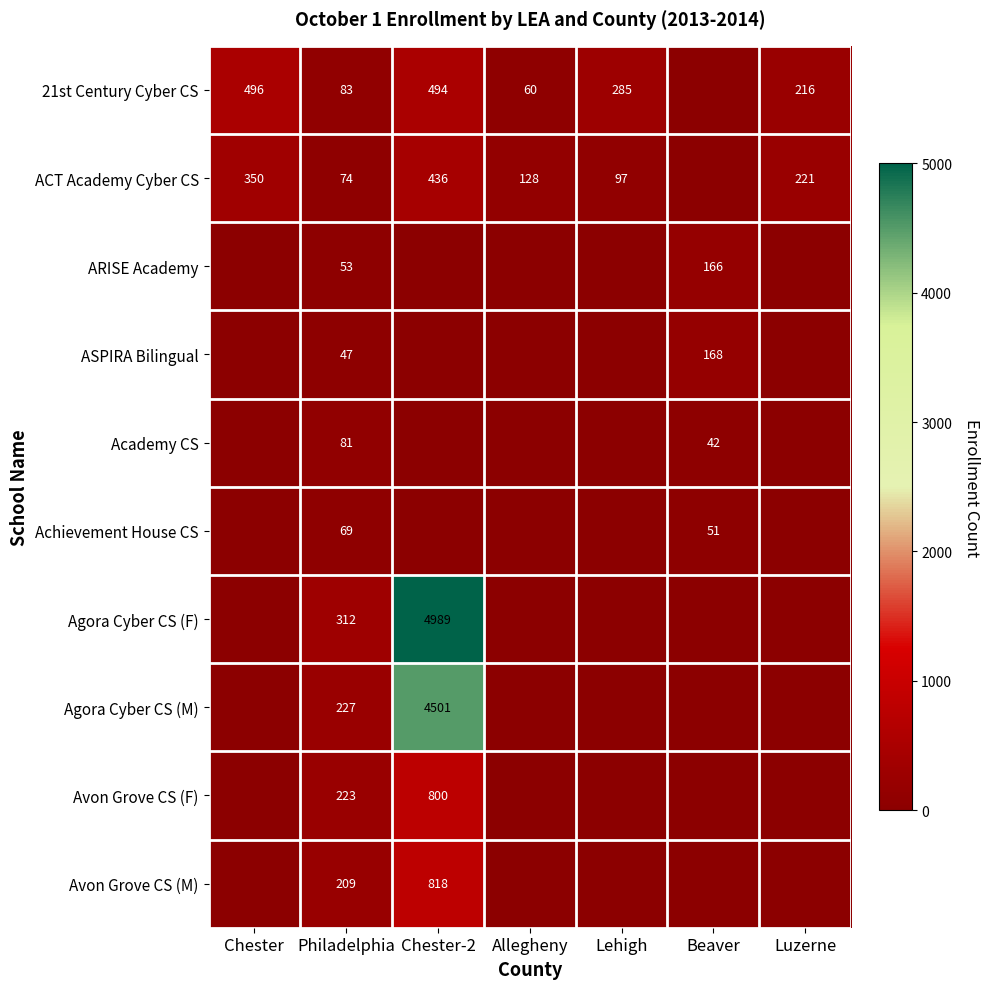

The Avon Grove CS (M) series shows 167 at Chester-2. True or false?

False